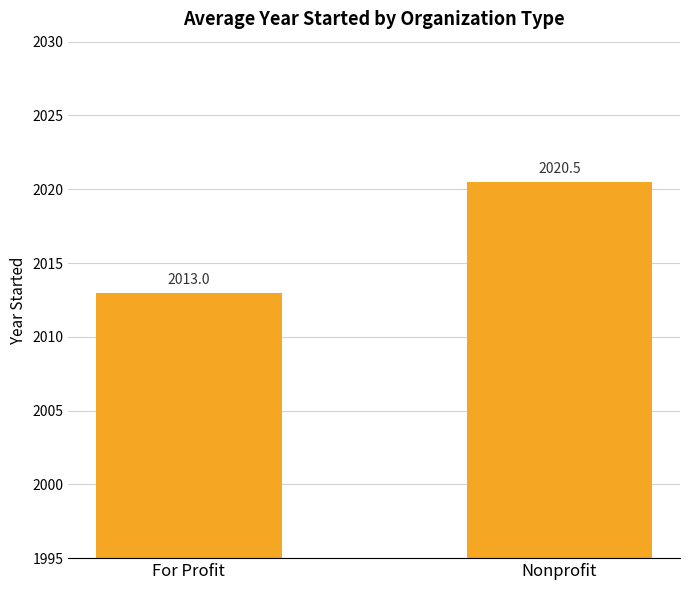

How many bars are there in total?

2